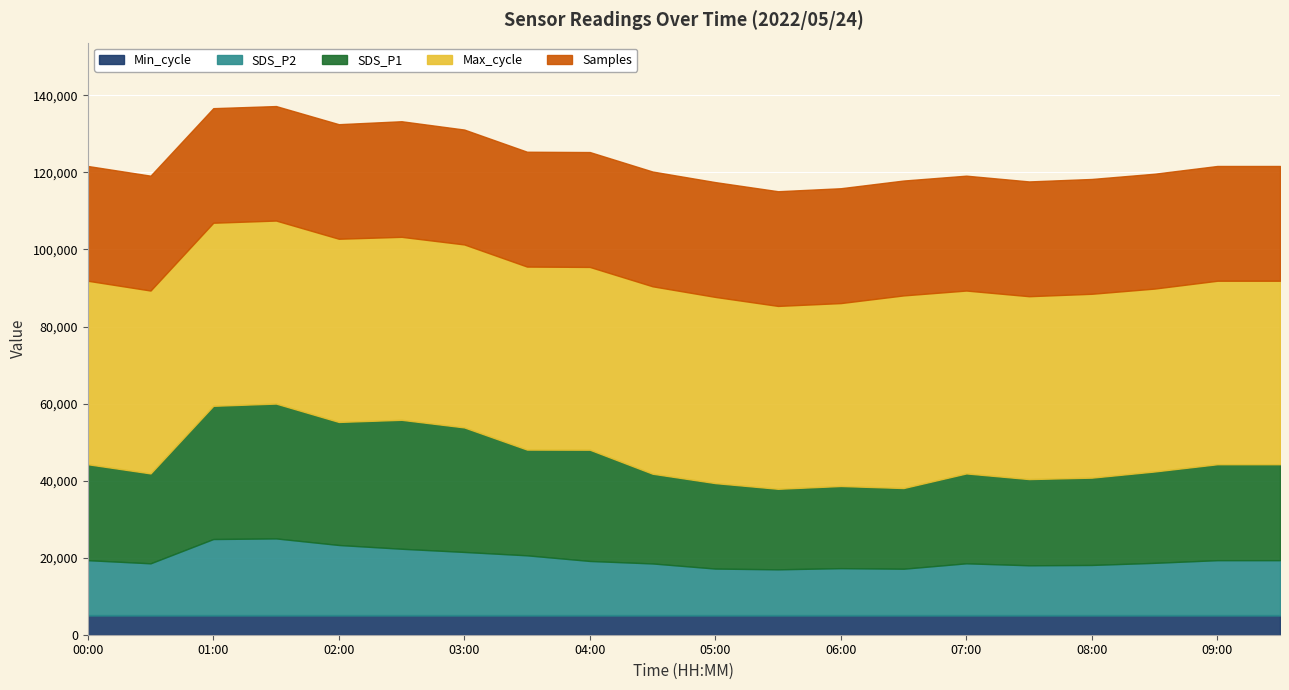

What are all the series names shown in the legend?

Min_cycle, SDS_P2, SDS_P1, Max_cycle, Samples